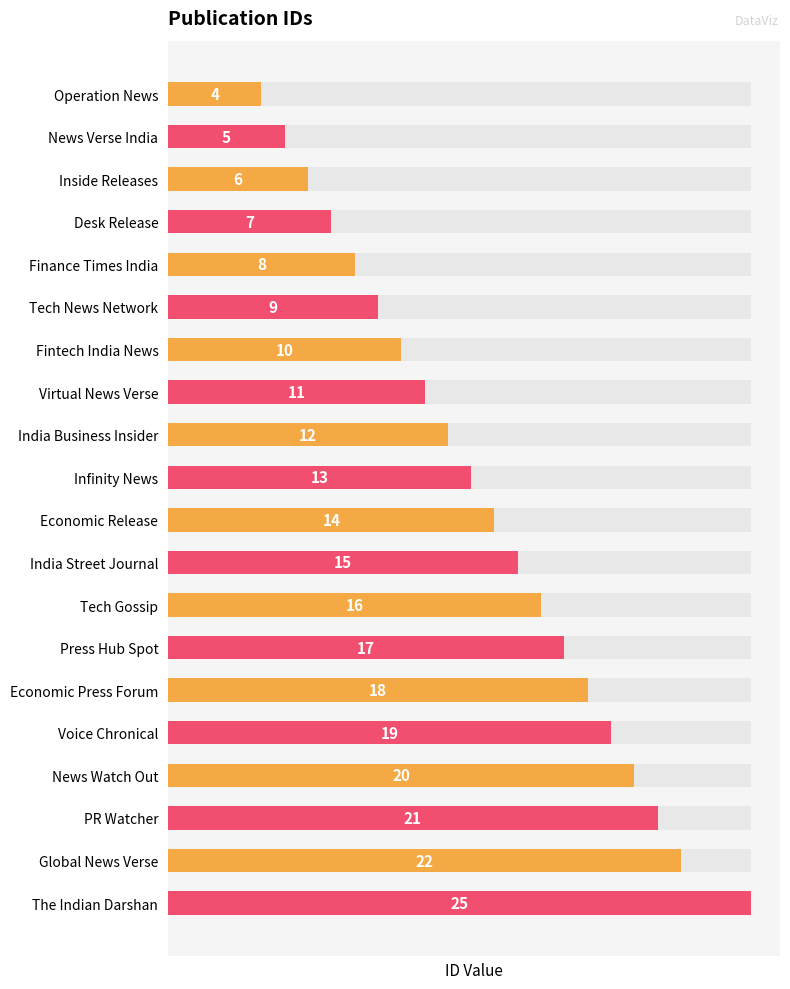

What is the average value?

14